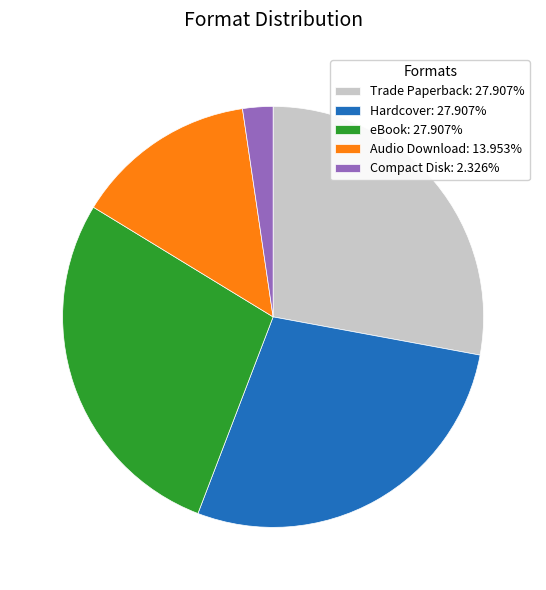

Which slice is the smallest?

Compact Disk